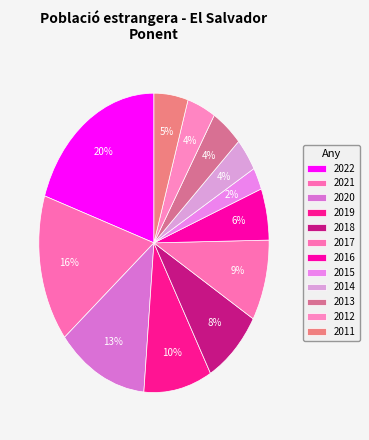

Count the number of slices in the pie.

12